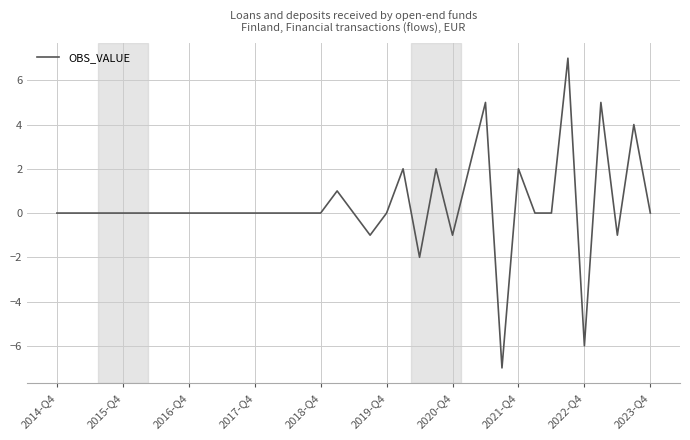

What is the difference between the maximum and minimum values?

14